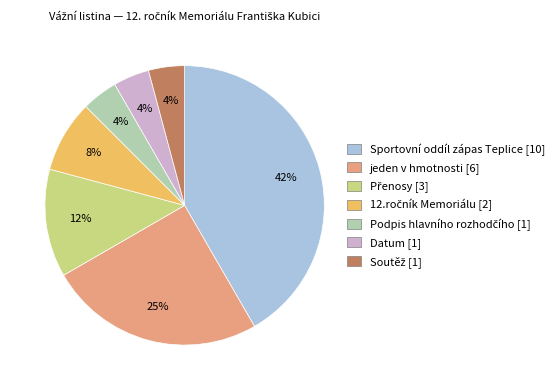

The Sportovní oddíl zápas Teplice [10] slice represents 42% of the pie. True or false?

True